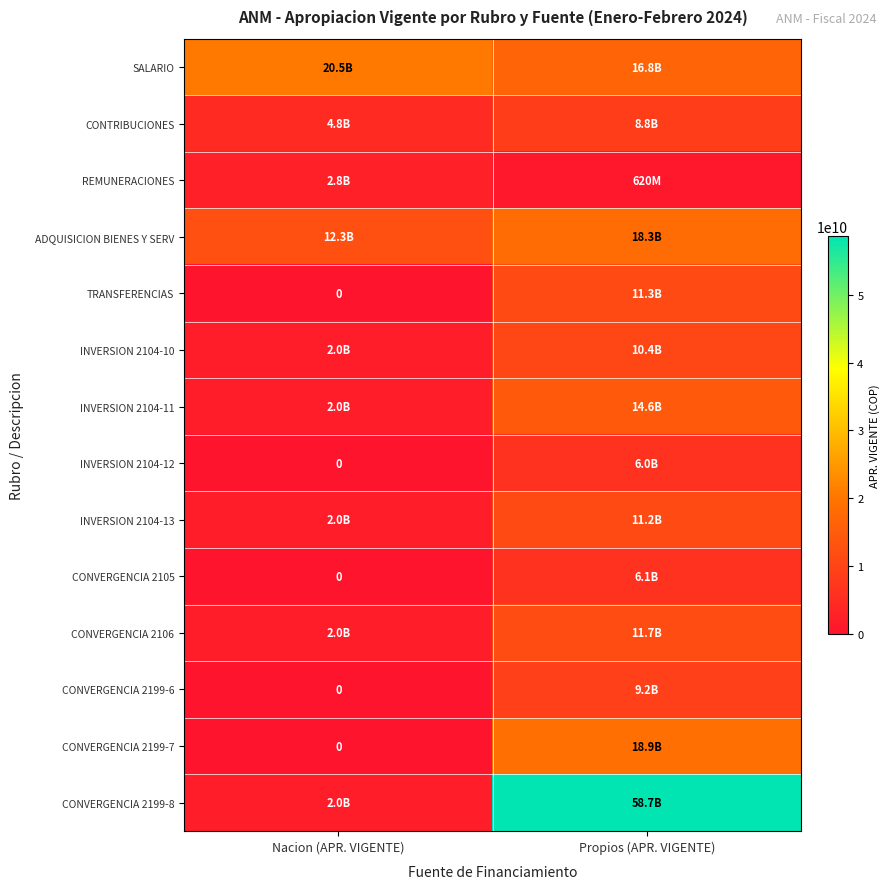

At how many categories does at least one series exceed 25960250275?

1